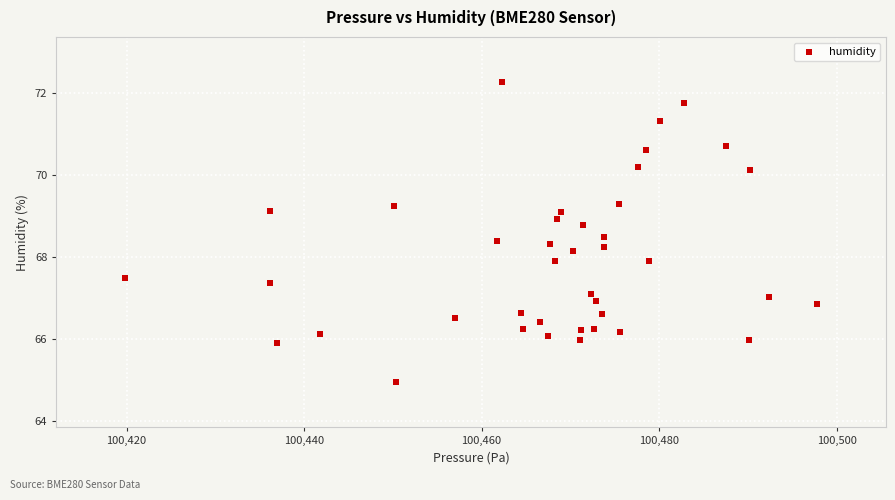

What is the range of Y values (max minus min)?

7.3